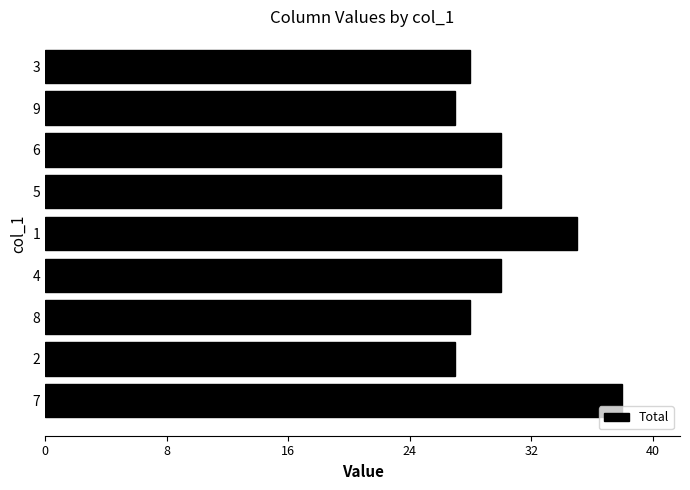

What is the sum of the values at 8 and 6?

58